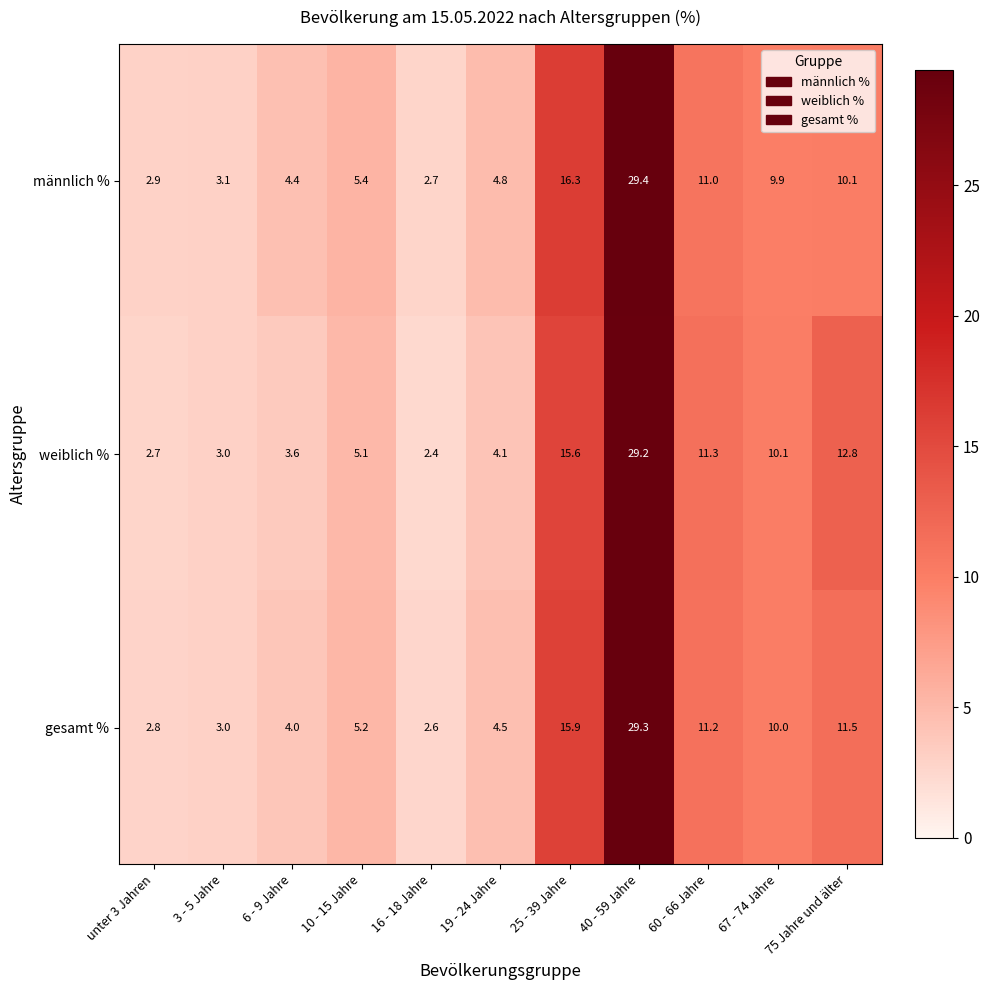

What is the difference between the männlich % values at unter 3 Jahren and 60 - 66 Jahre?

8.1